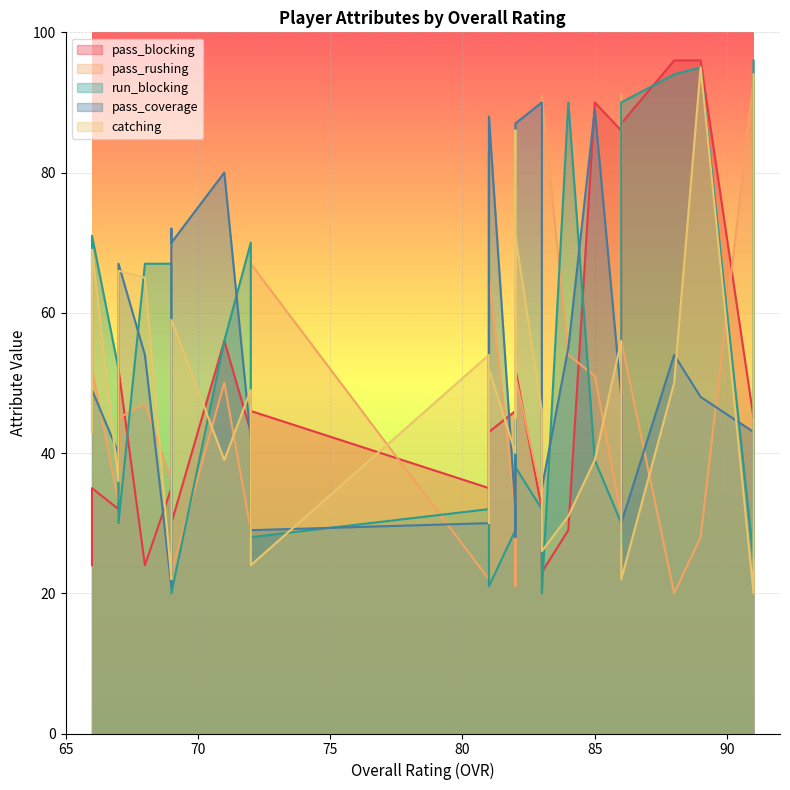

What is the spread (max minus min) of values at 66?

36